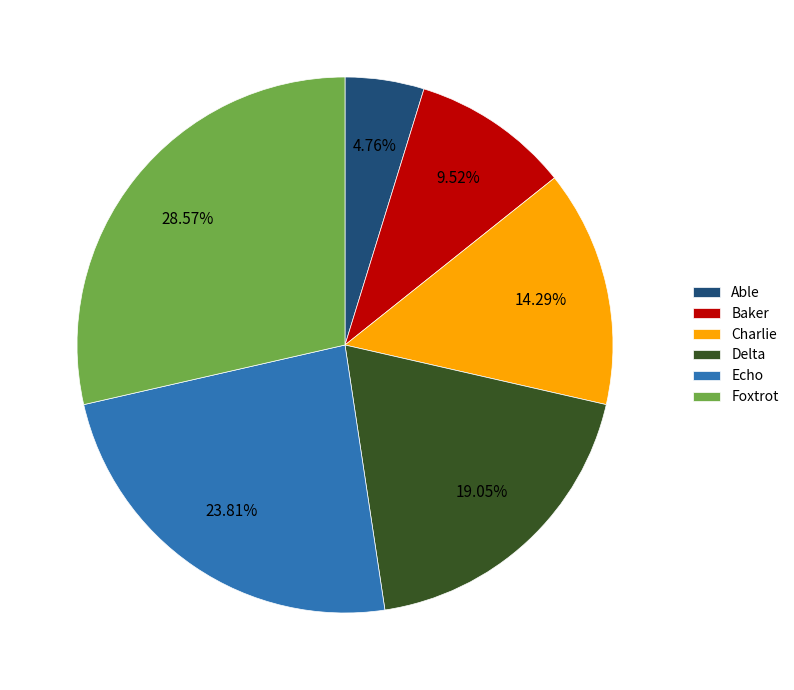

Which slice is the smallest?

Able